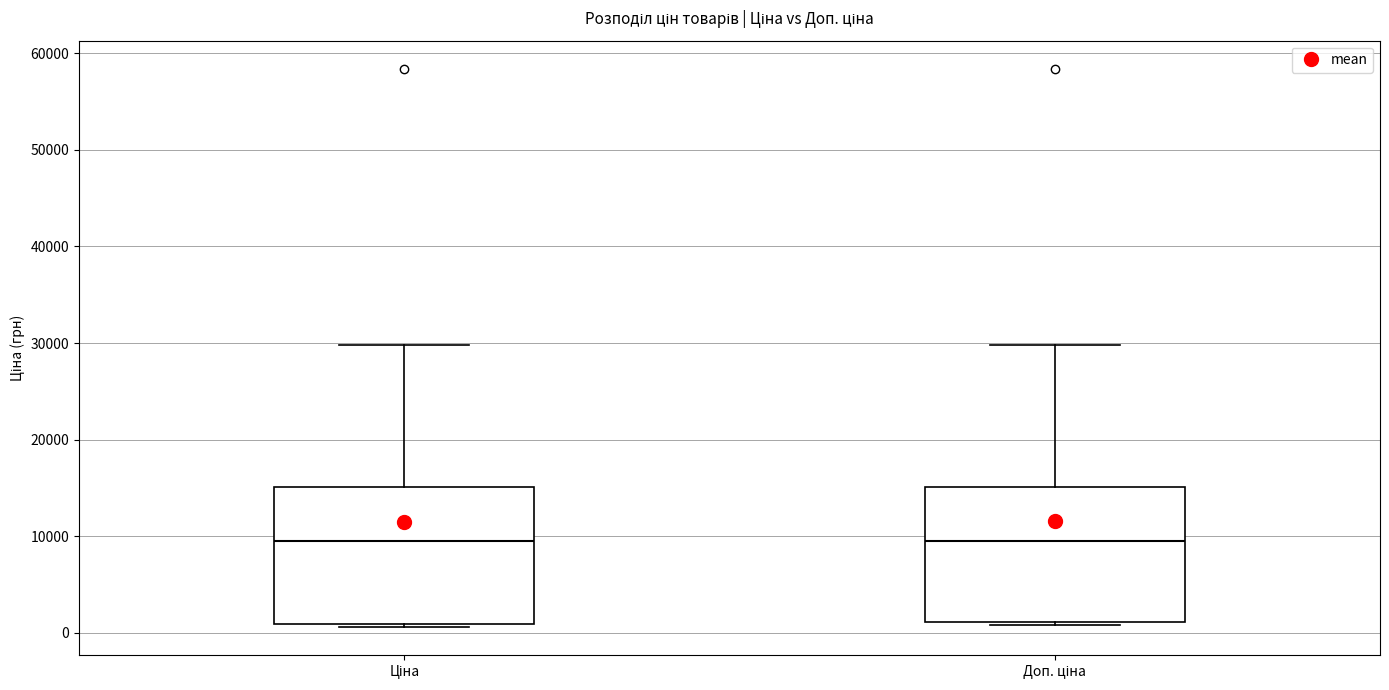

Reading left to right, read every box against the y-axis: the position of its median line, the range the box covers, and the ends of its whiskers. The values are not printed on the chart, so give them approximately, as read against the axis.

Ціна: median 9000, box 1000 to 15000, whiskers 1000 to 30000
Доп. ціна: median 9000, box 1000 to 15000, whiskers 1000 (just below the box's lower edge) to 30000